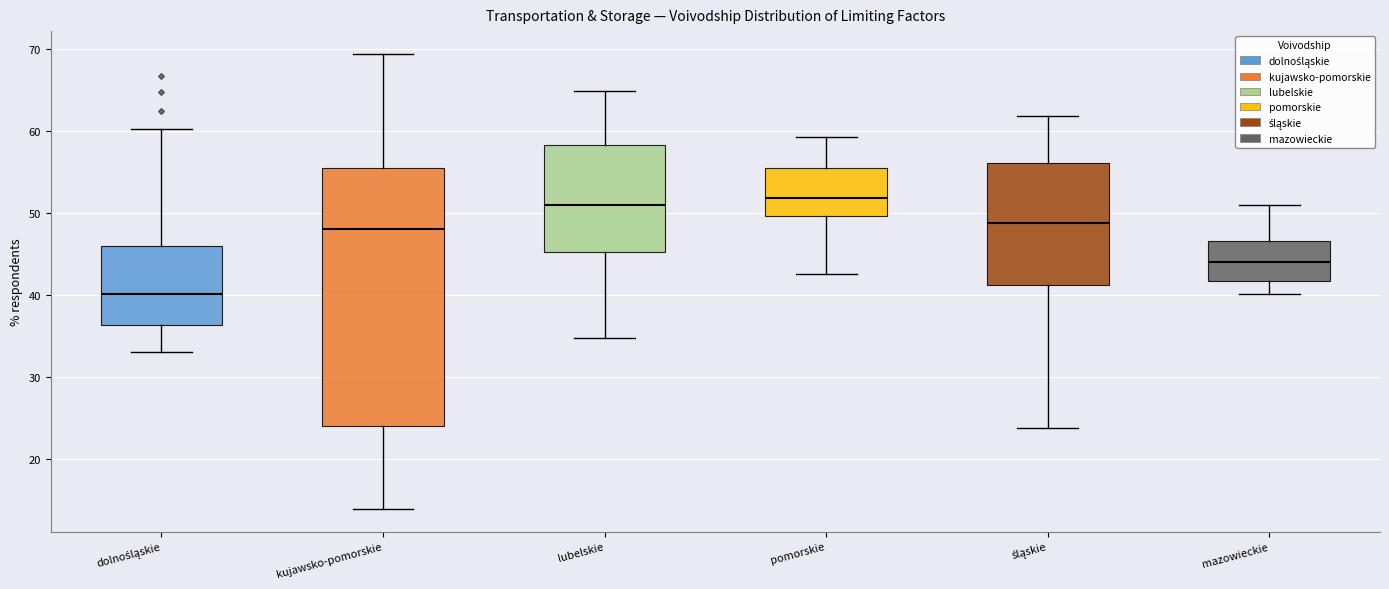

Where does the lower whisker of the box for pomorskie end on the y-axis? The values are not printed on the chart, so give them approximately, as read against the axis.

43